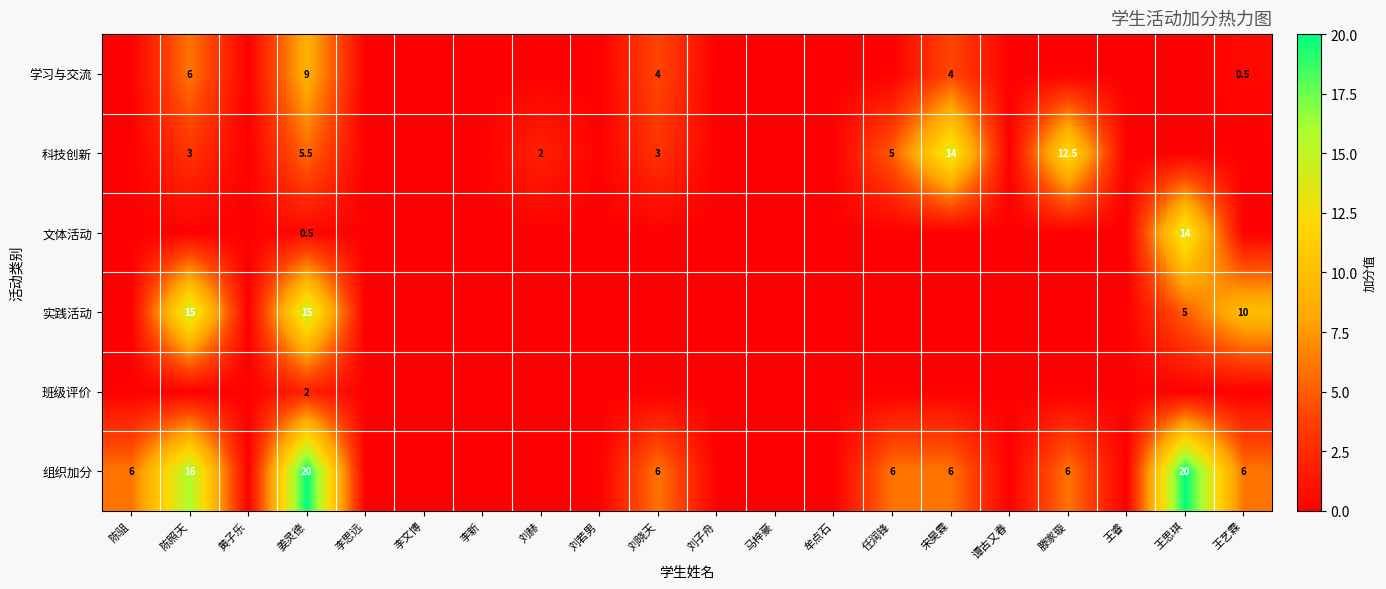

The value of 实践活动 at 陈照天 is 15.0. True or false?

True